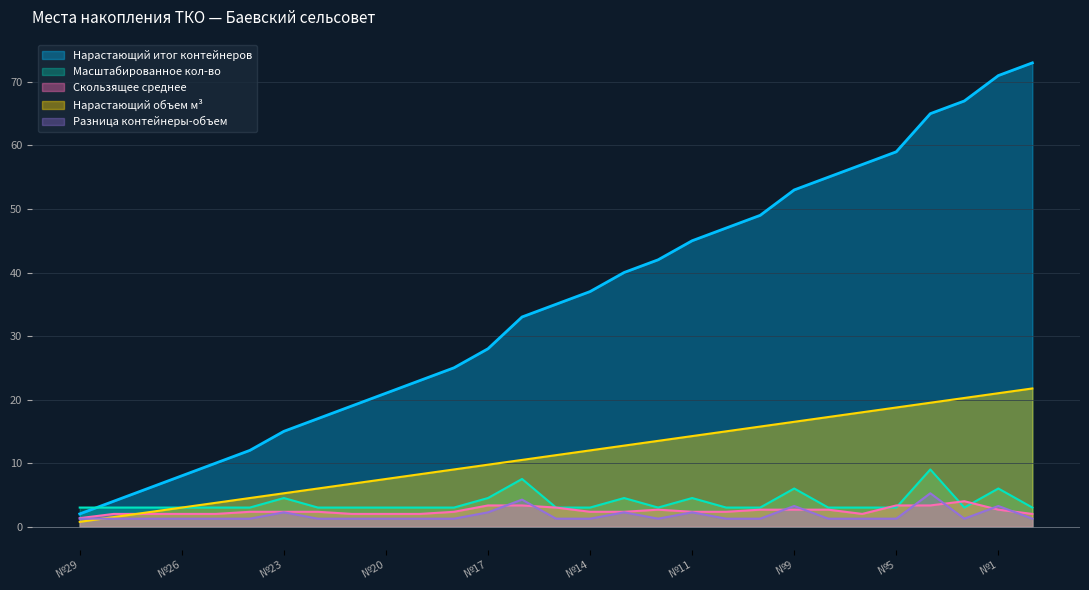

Does the chart display data point markers on the line(s)?

No